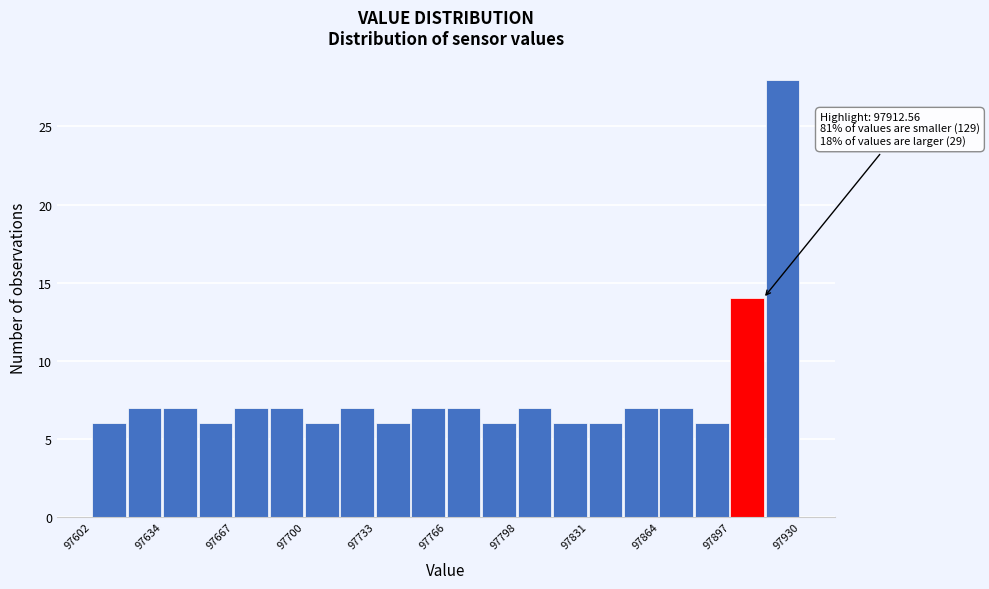

Read against the x-axis, roughly where is the centre of the tallest bar?

97920